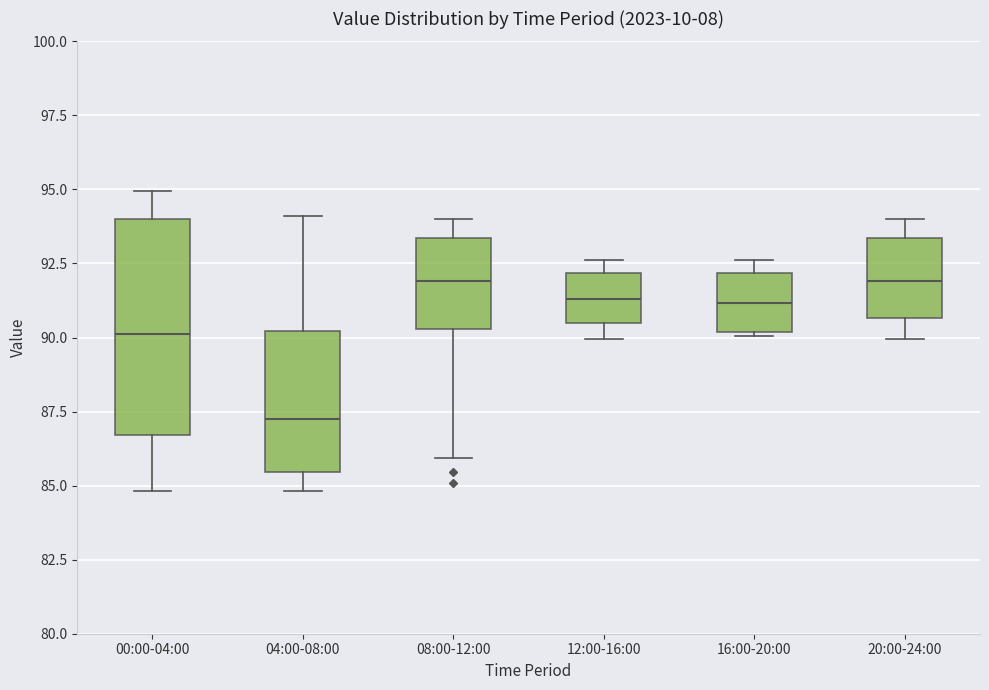

Where is the upper edge of the box for 08:00-12:00 on the y-axis? The values are not printed on the chart, so give them approximately, as read against the axis.

93.5